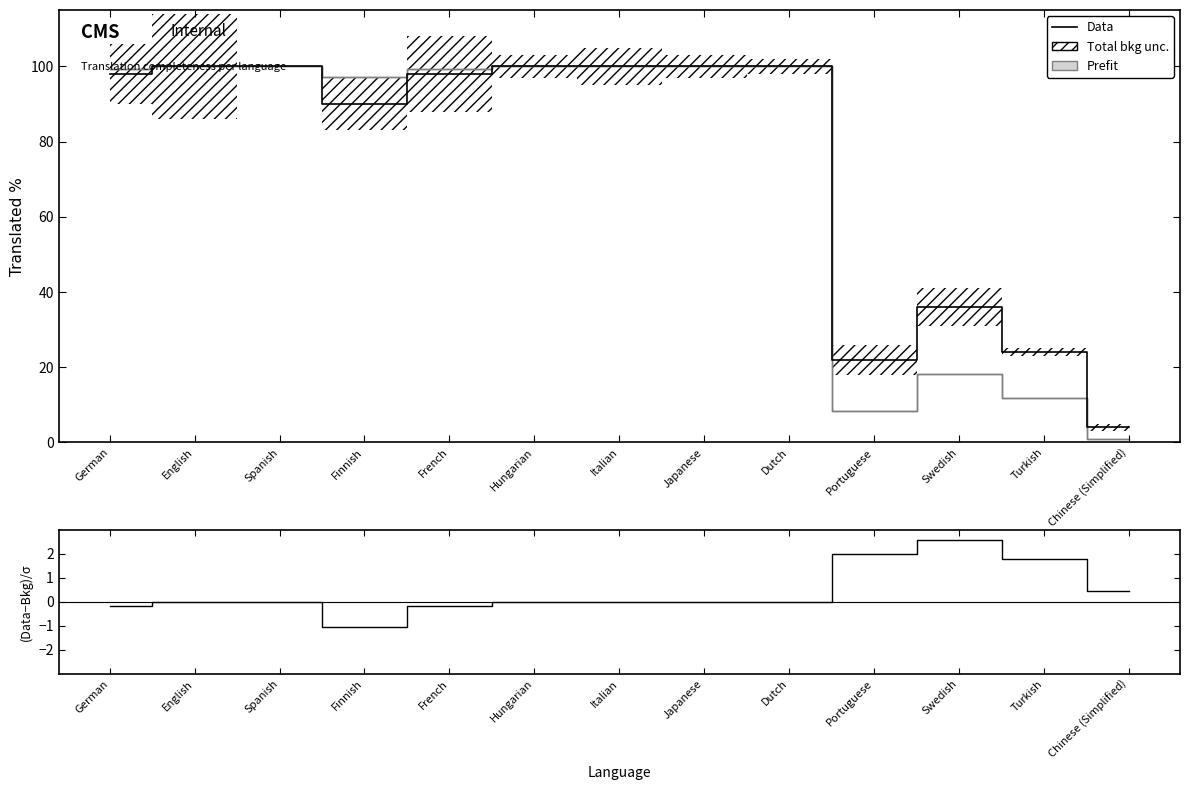

How many values in the (Data-Bkg)/σ series exceed 0?

4